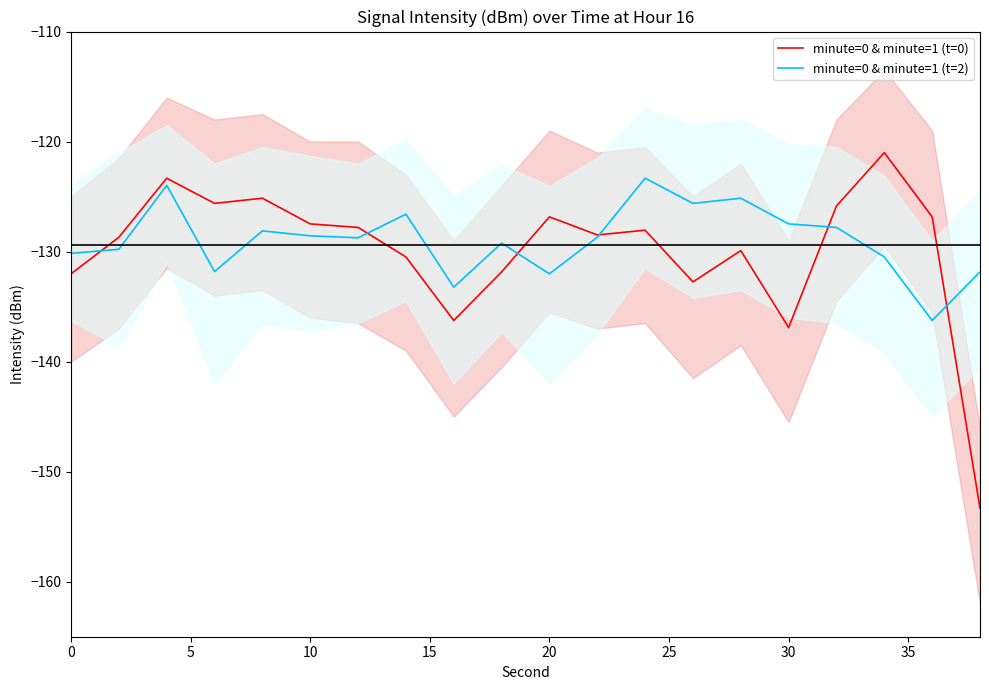

The value of minute=0 & minute=1 (t=2) at 20 is -132.0. True or false?

True